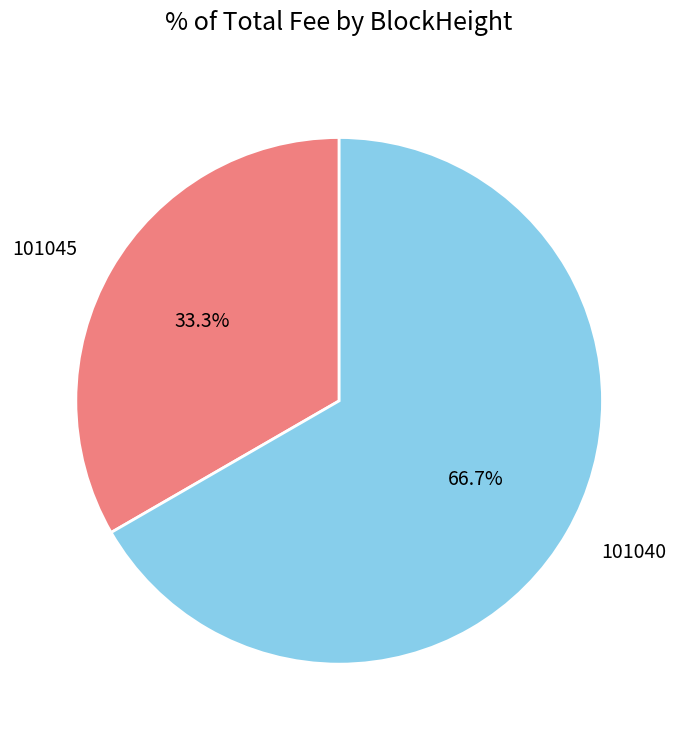

Is it true that 101045 is 9% of the pie?

False